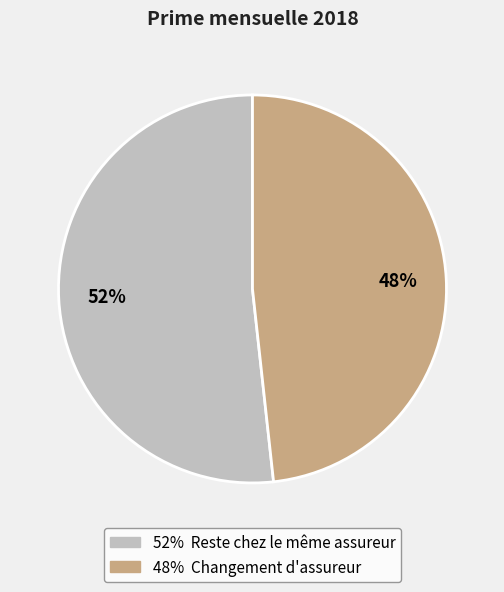

Does any single category account for the majority?

Yes